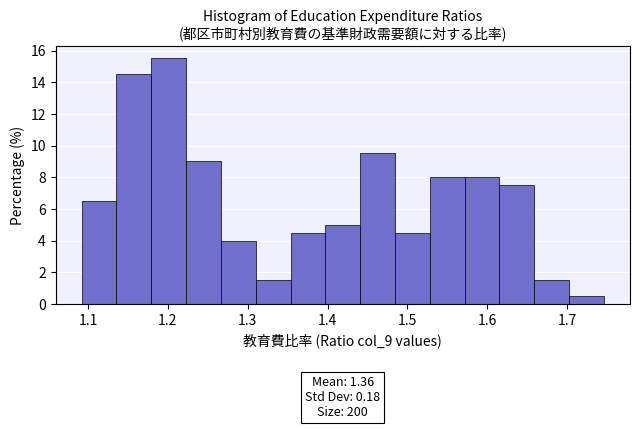

Which range on the x-axis has the tallest bar?

1.18 to 1.22